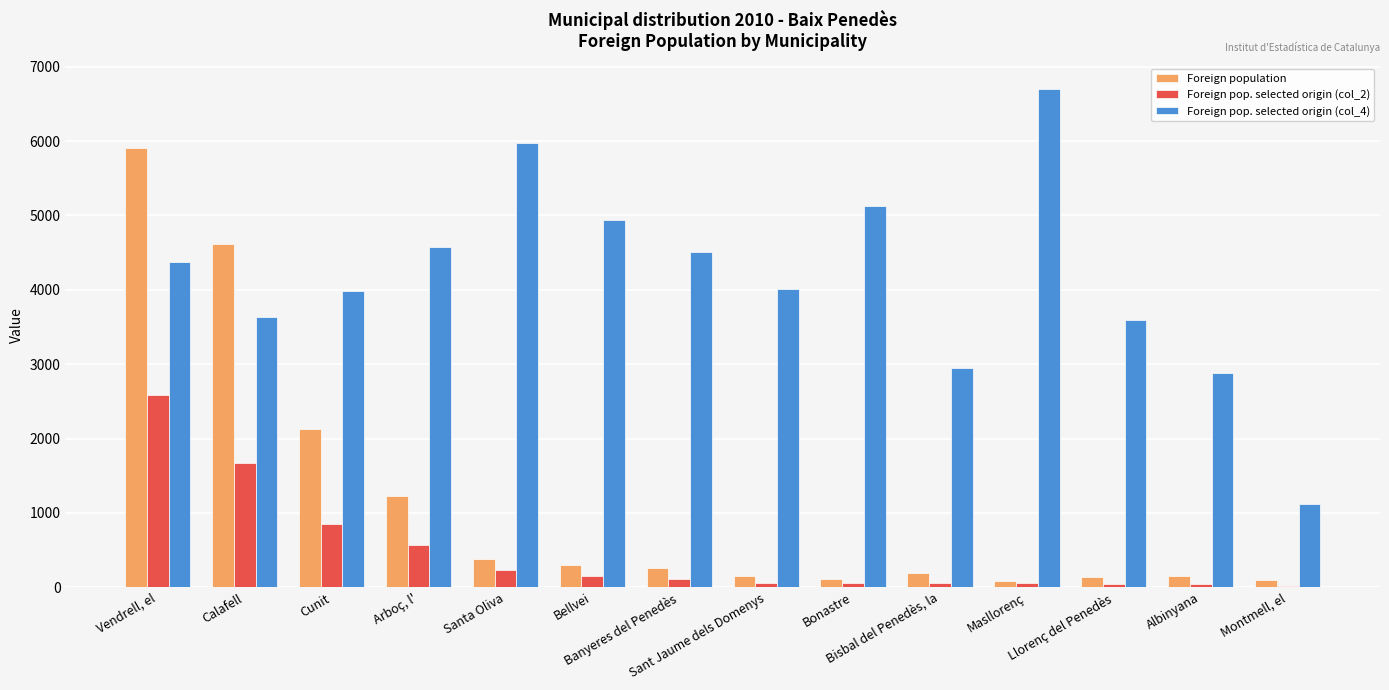

At which label is Foreign population closest to 2997?

Cunit